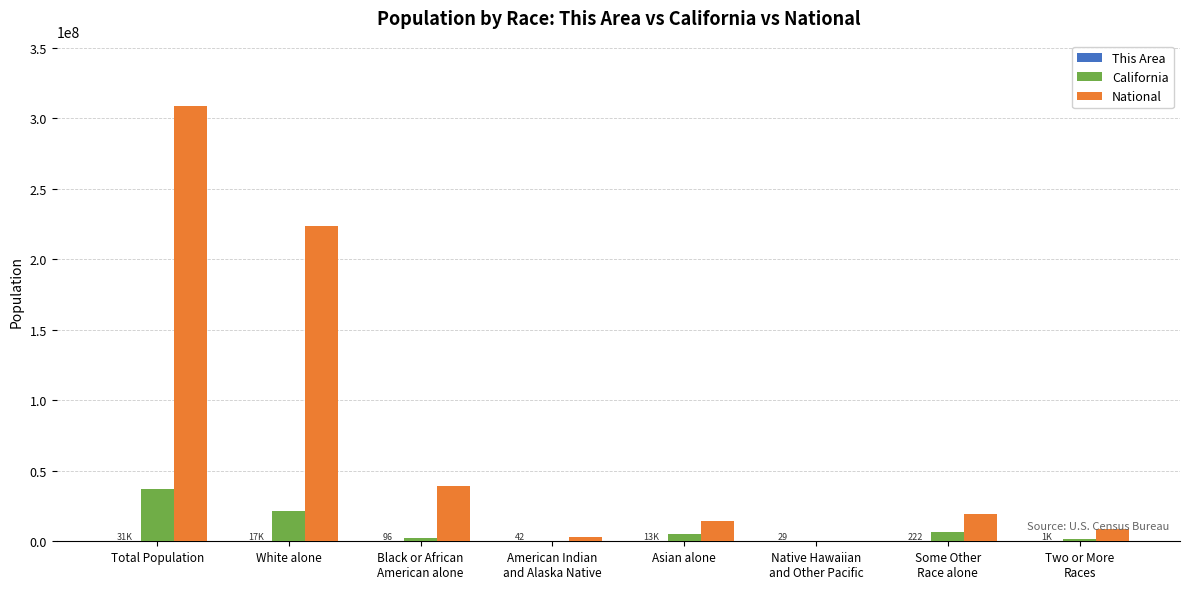

What is the total value across all series at Native Hawaiian
and Other Pacific?

684428